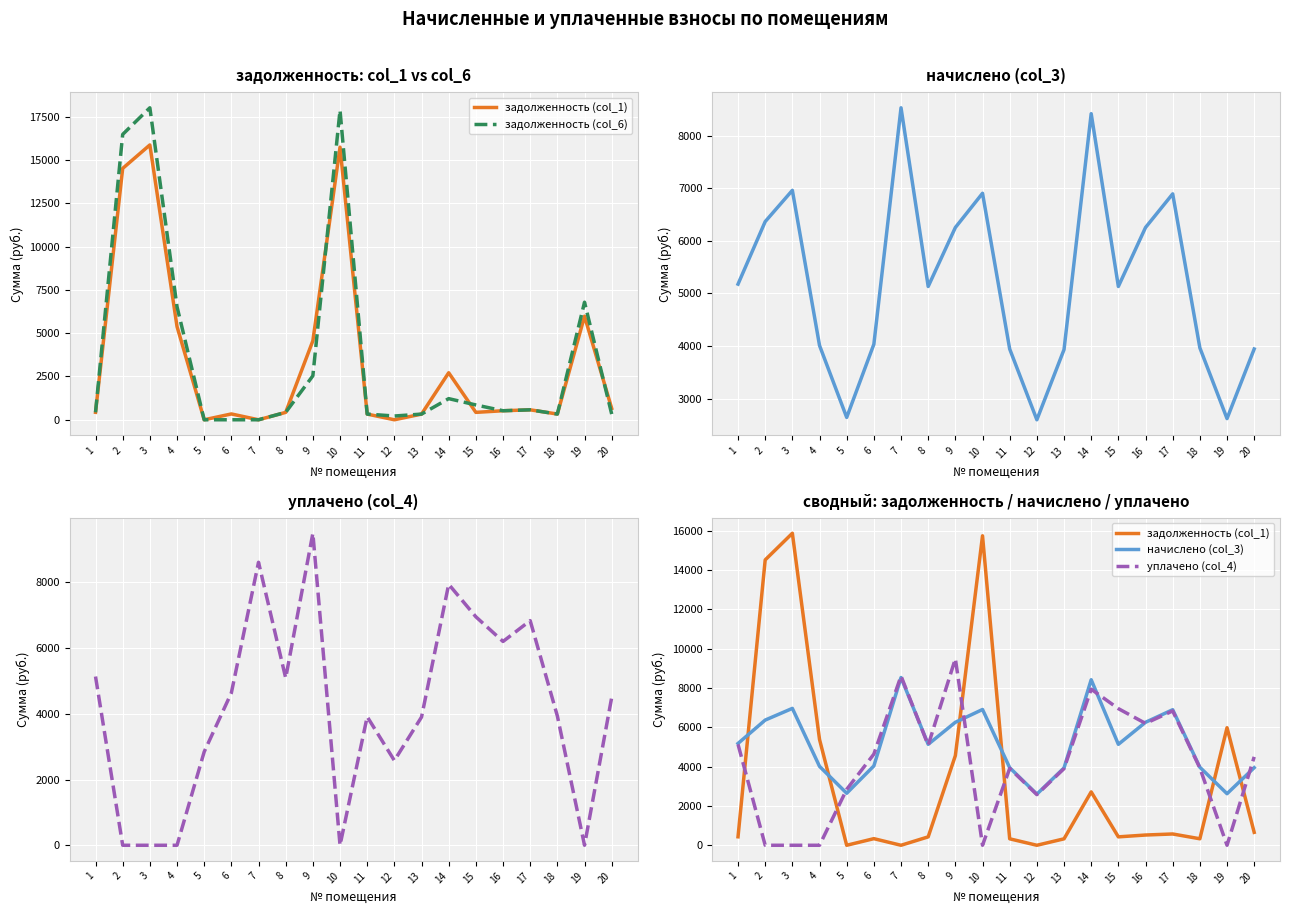

What are all the series names shown in the legend?

задолженность (col_1), задолженность (col_6), начислено (col_3), уплачено (col_4)